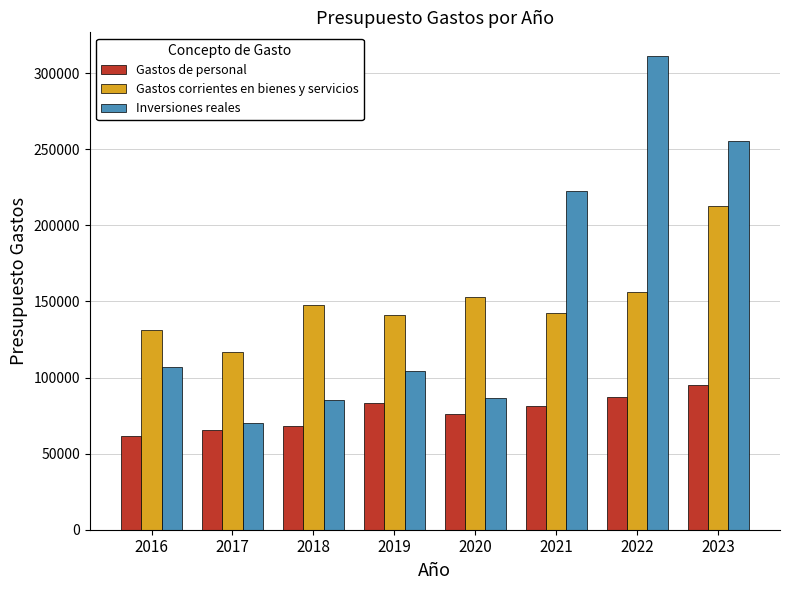

At how many categories does at least one series exceed 180549?

3